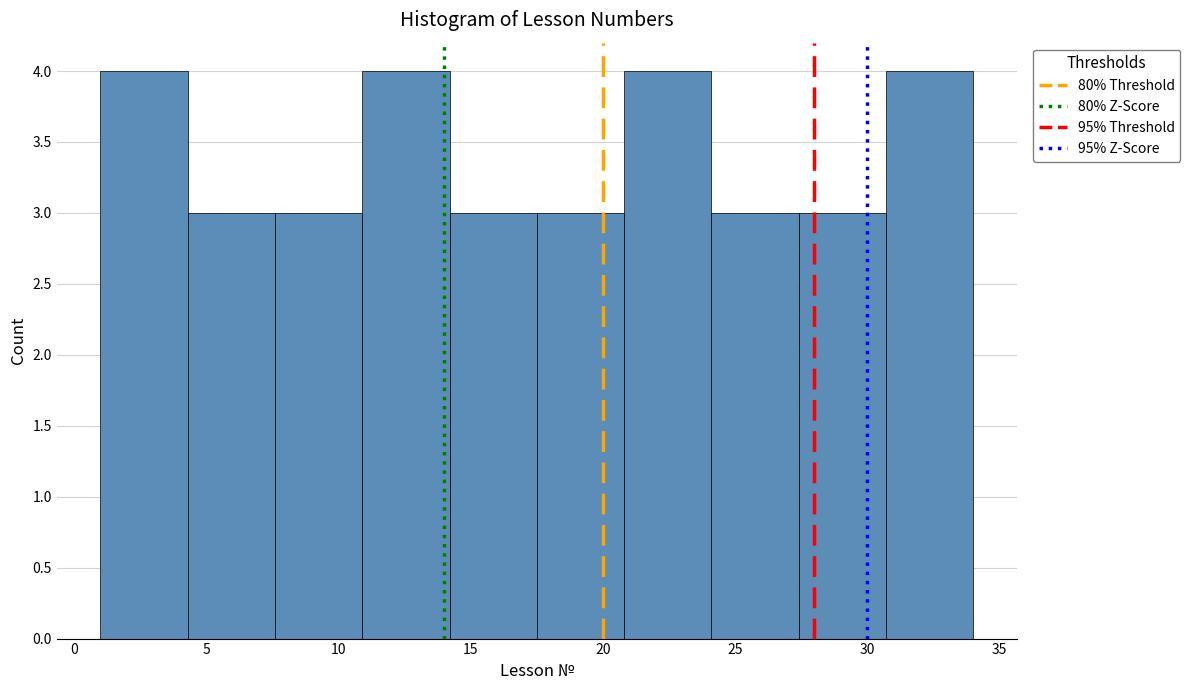

Reading left to right, transcribe this chart: for each bar, give the range it covers on the x-axis and its height. Neither the bar edges nor the heights are printed on the chart, so give them approximately, as read against the axes.

1.0 to 4.3: 4
4.3 to 7.6: 3
7.6 to 10.9: 3
10.9 to 14.2: 4
14.2 to 17.5: 3
17.5 to 20.8: 3
20.8 to 24.1: 4
24.1 to 27.4: 3
27.4 to 30.7: 3
30.7 to 34.0: 4